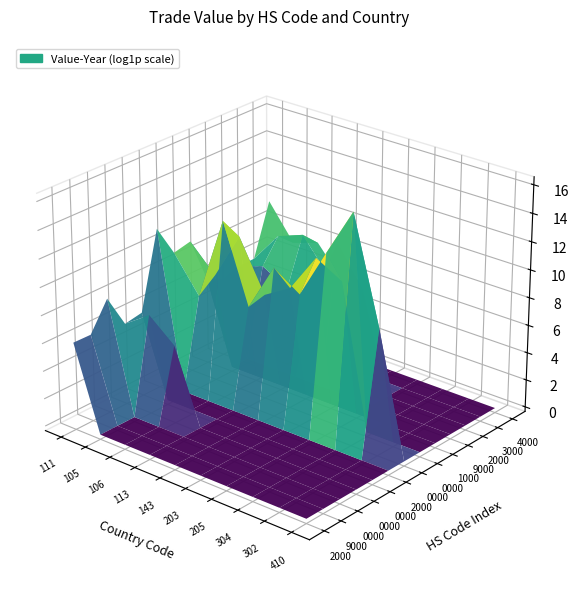

Which series changed the most between 1 and 2?

840690000